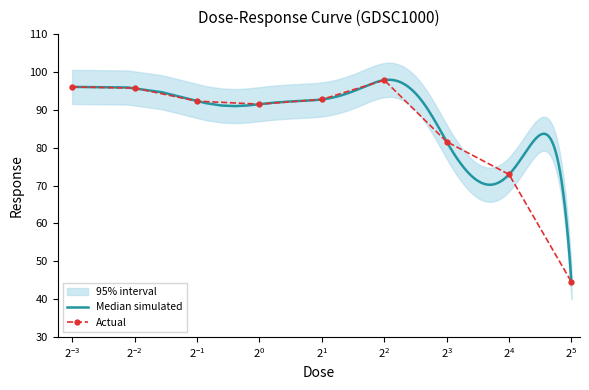

At which category does the data reach its first local valley?

1.0